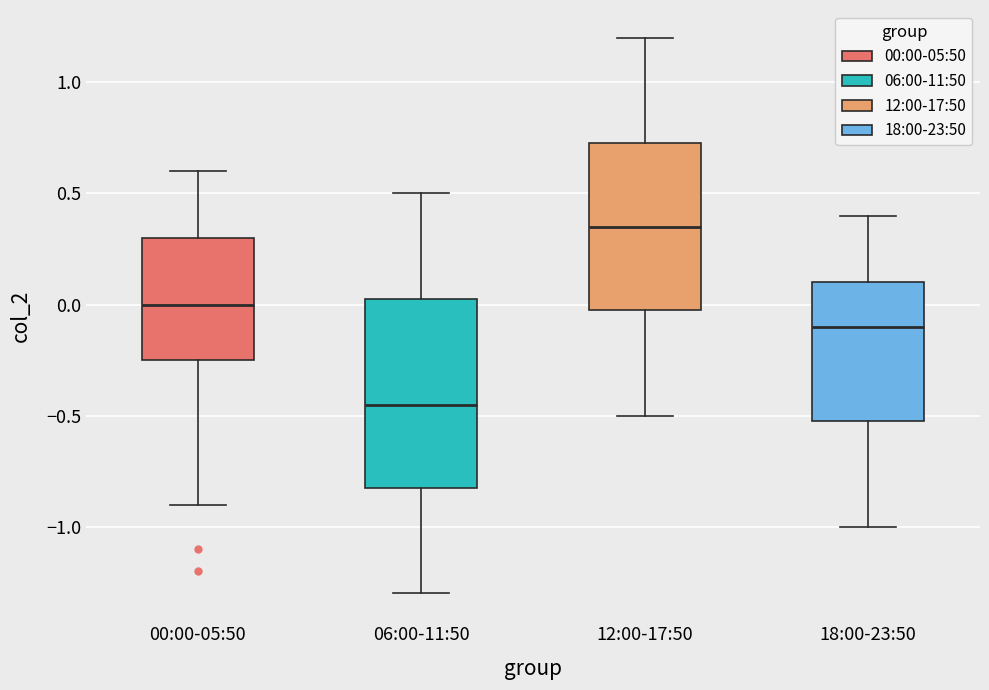

Which box is the tallest, from its lower edge to its upper edge?

06:00-11:50